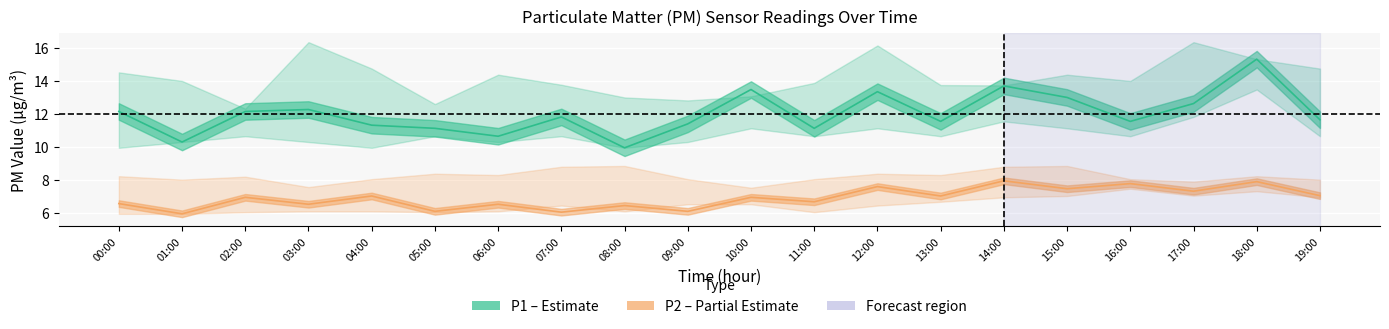

True or false: P2 (PM2.5) and P1 (PM10) intersect in this chart.

False